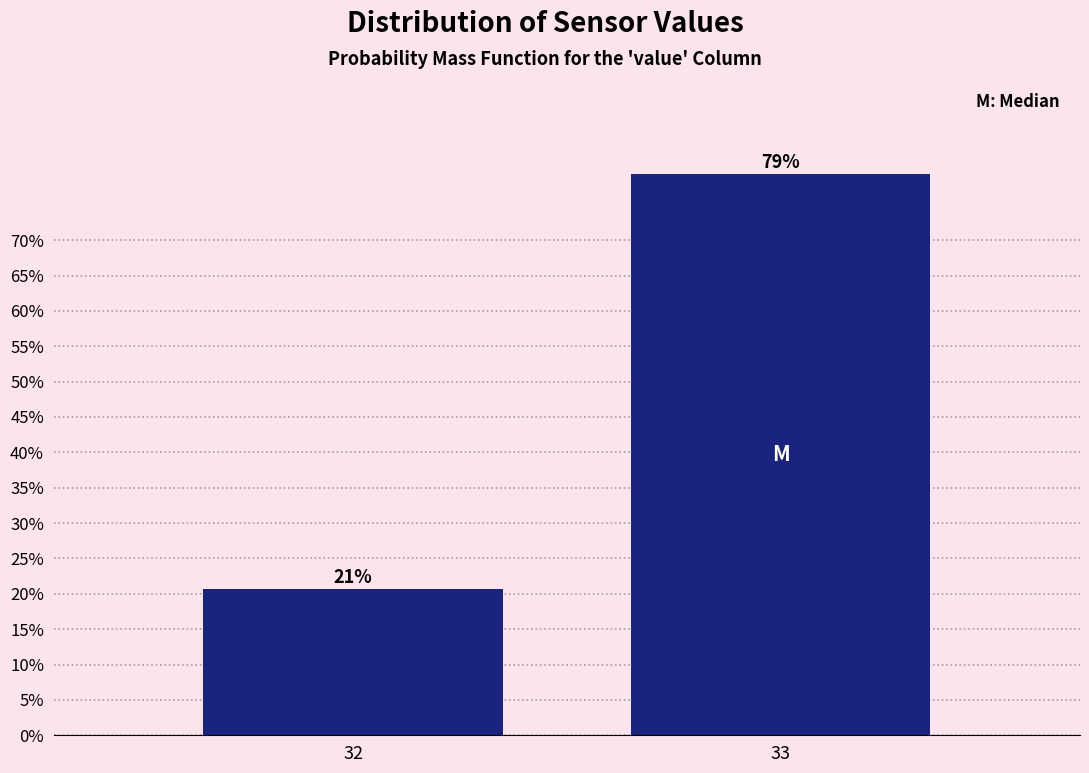

The chart shows a value of 20.7 at 32. True or false?

True